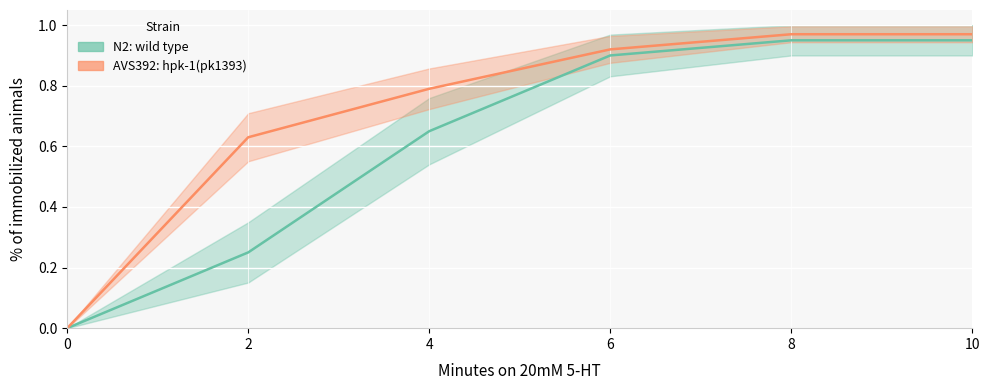

Which series changed the most between 6 and 8?

N2: wild type